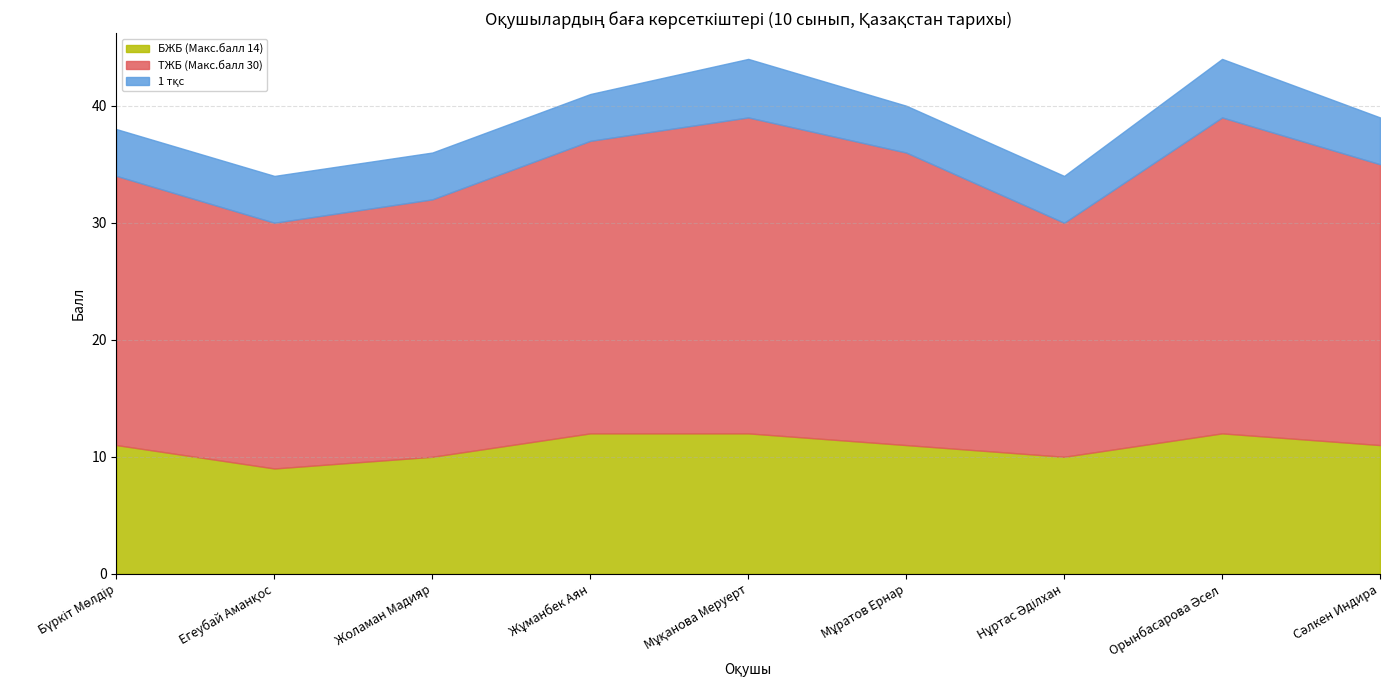

Which series has the largest range (max minus min)?

ТЖБ (Макс.балл 30)